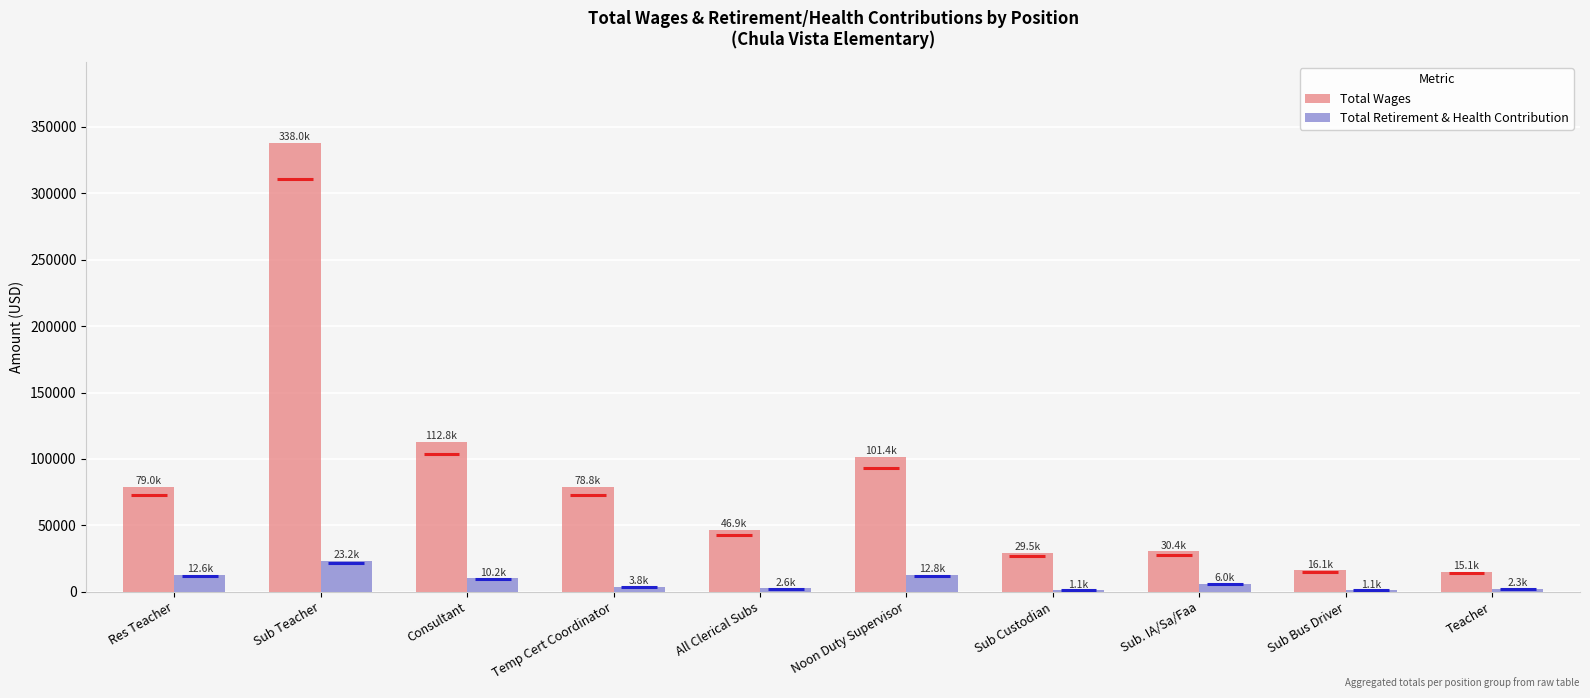

Which series changed the most between All Clerical Subs and Noon Duty Supervisor?

Total Wages